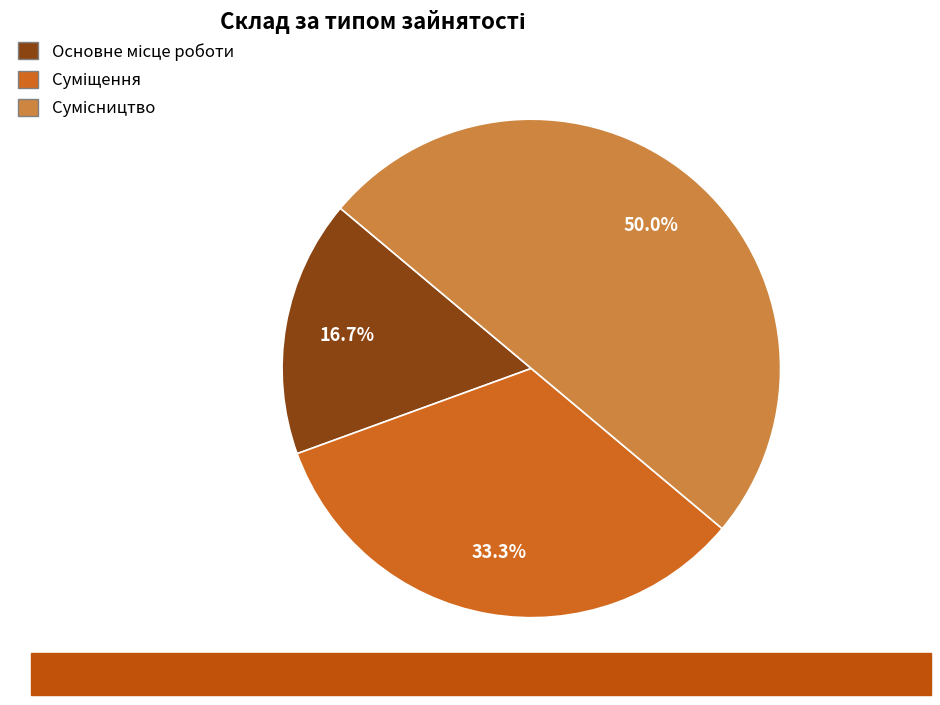

Is it true that Сумісництво is 50% of the pie?

True